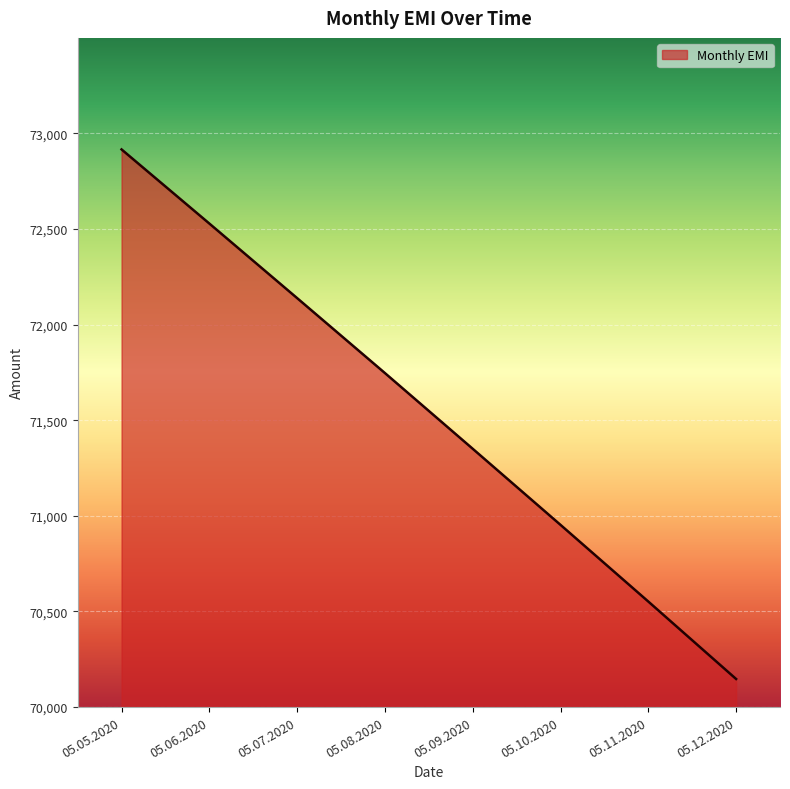

What is the difference between the maximum and second lowest values?

2364.7